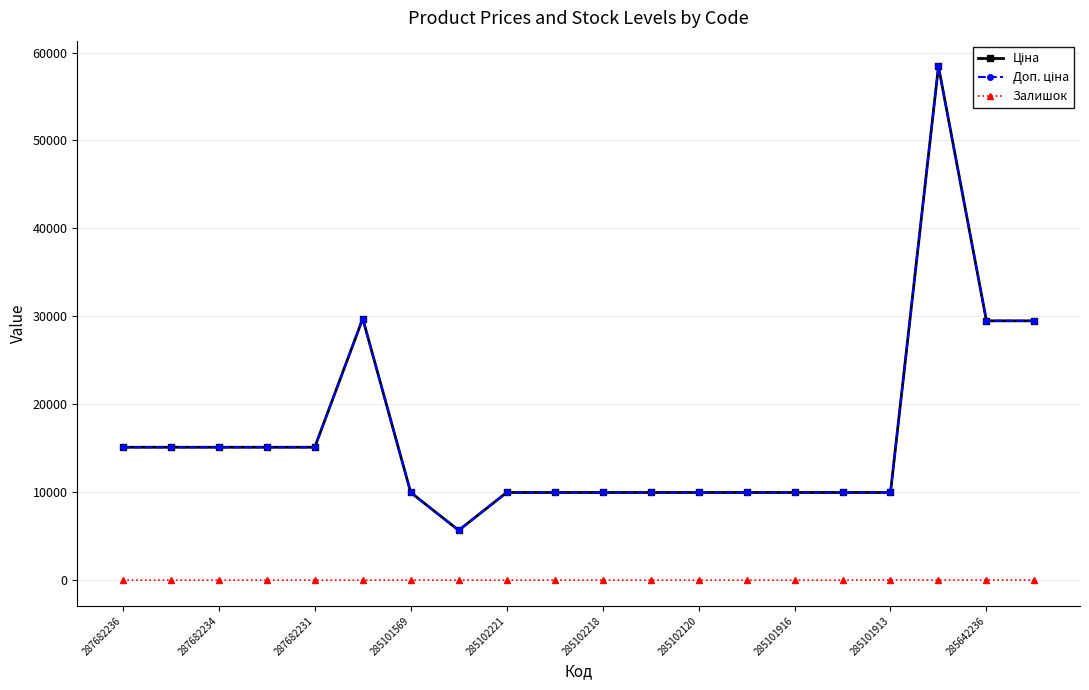

Does the chart have visible grid lines?

Yes